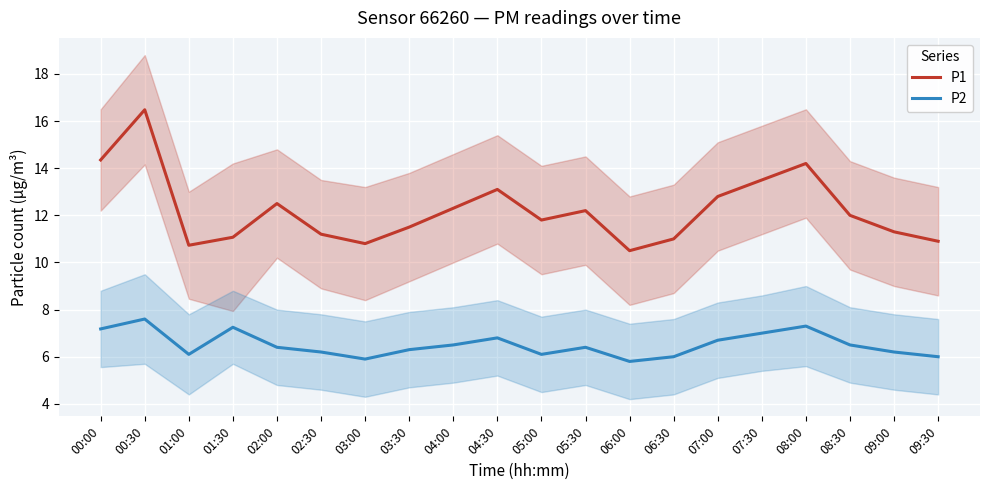

Rank the categories by P2 value from highest to lowest.

00:30, 08:00, 01:30, 00:00, 07:30, 04:30, 07:00, 04:00, 08:30, 02:00, 05:30, 03:30, 02:30, 09:00, 01:00, 05:00, 06:30, 09:30, 03:00, 06:00